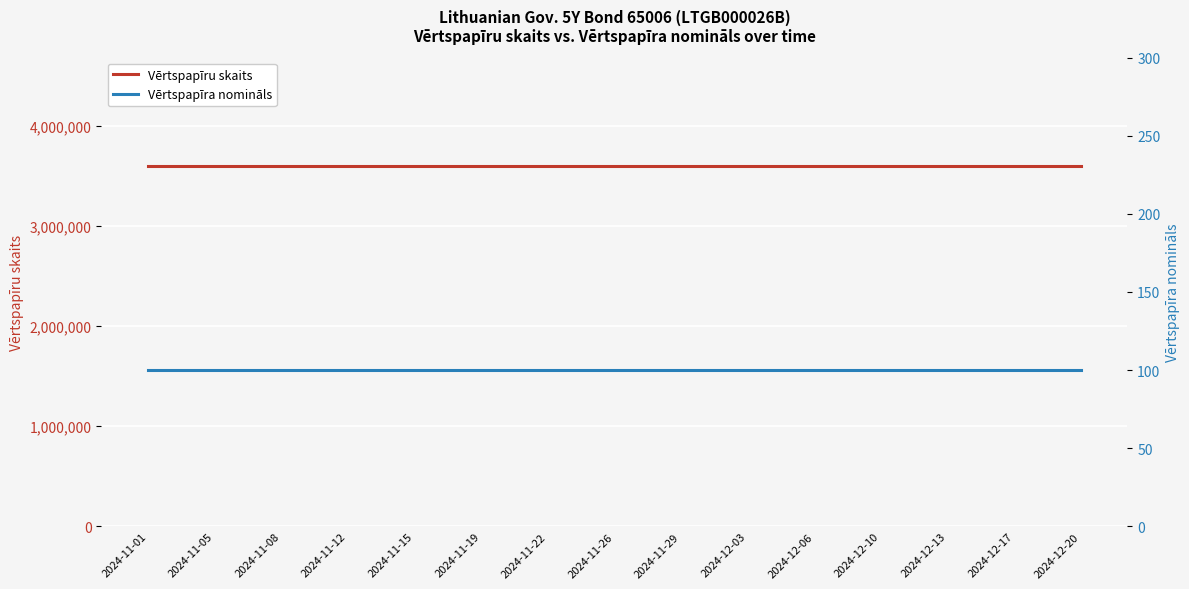

Which series has the largest total across all categories?

Vērtspapīru skaits